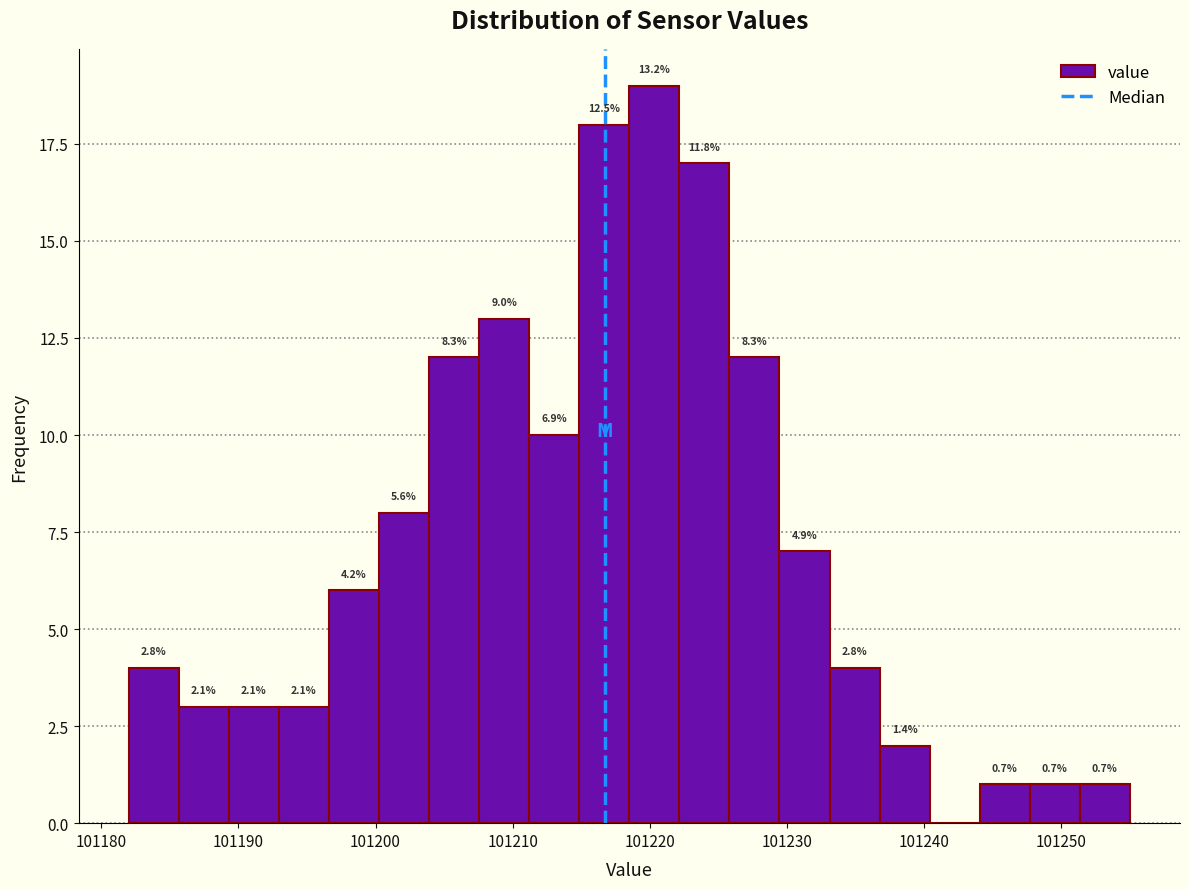

Around what value on the x-axis is the tallest bar? Give the approximate position of its centre, as read against the axis.

101220